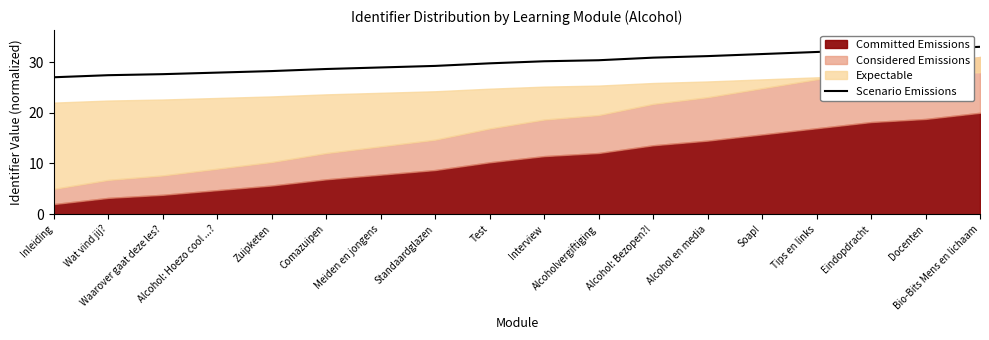

Does the chart have visible grid lines?

No